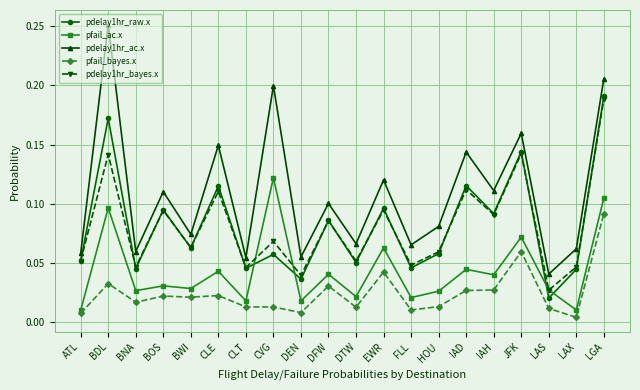

True or false: pdelay1hr_raw.x and pdelay1hr_ac.x intersect in this chart.

False